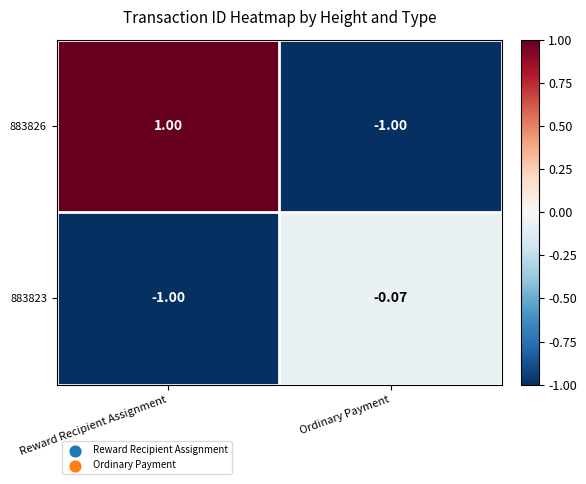

List the labels in order of 883826 value, smallest first.

Ordinary Payment, Reward Recipient Assignment